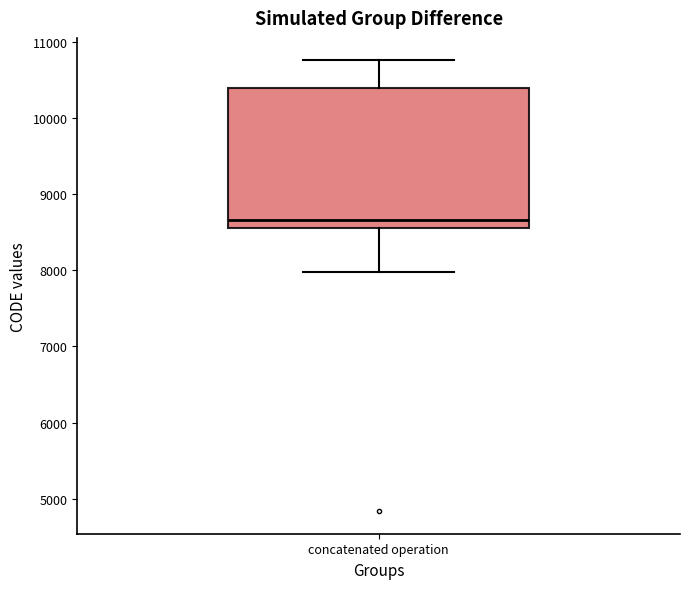

Where is the upper edge of the box for concatenated operation on the y-axis? The values are not printed on the chart, so give them approximately, as read against the axis.

10400